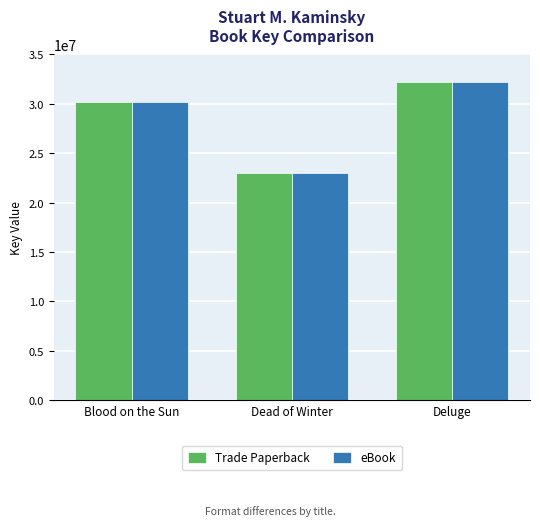

What is the total value across all series at Deluge?

64365136